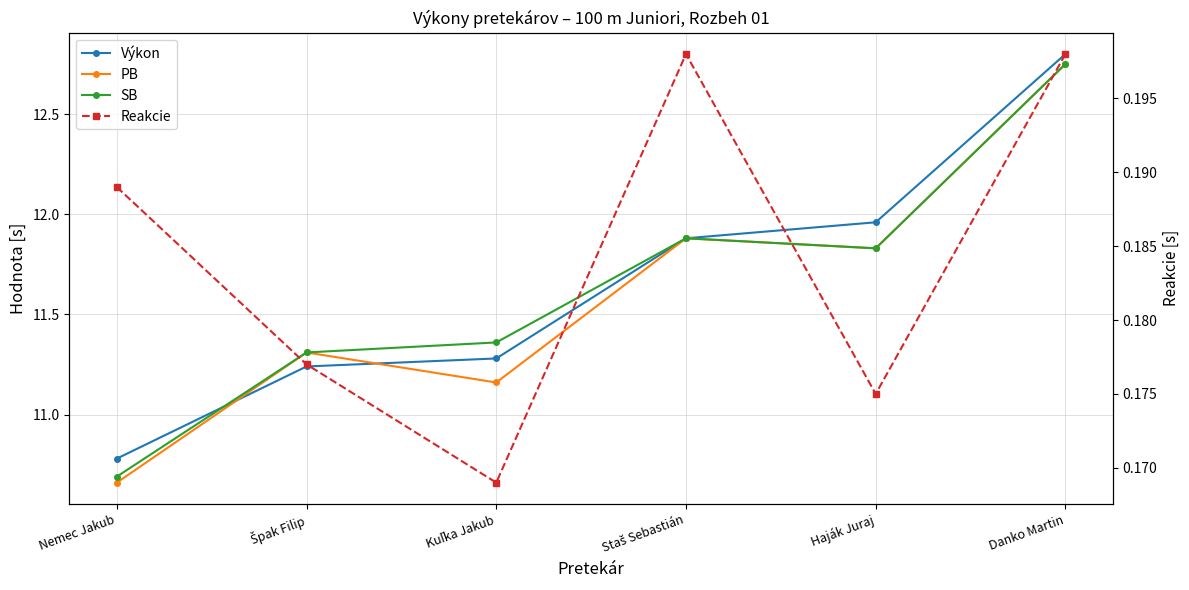

True or false: Reakcie and Výkon cross at least once.

False